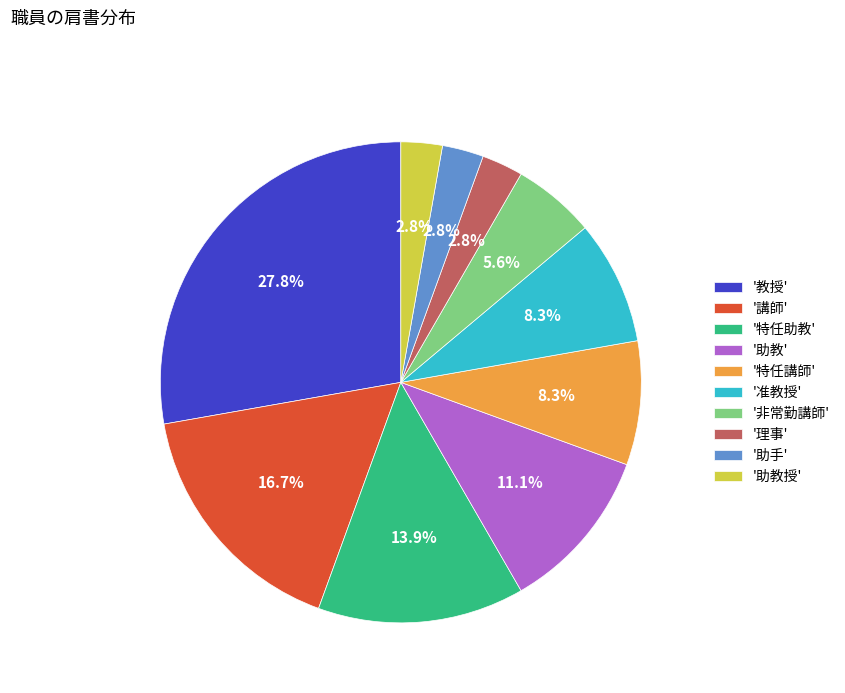

Which has a higher value, '准教授' or '教授'?

'教授'